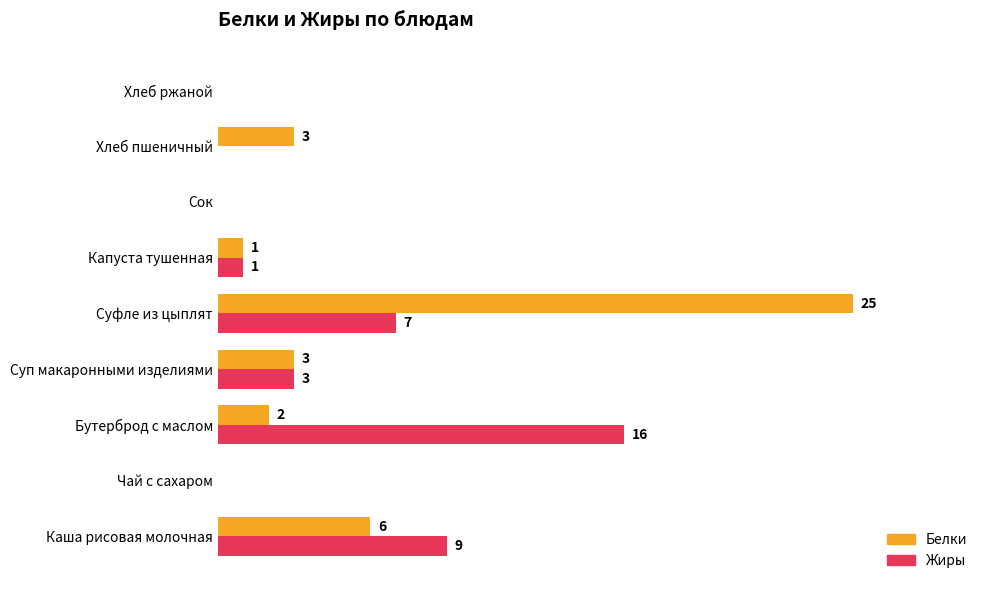

At which category is the sum across all series the highest?

Суфле из цыплят